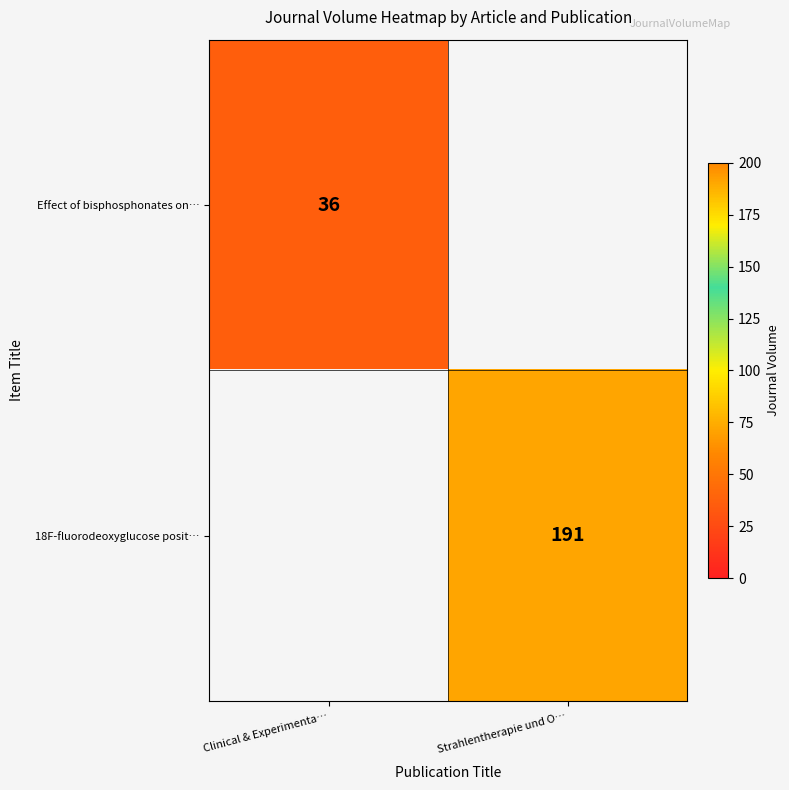

Is it true that Effect of bisphosphonates on… equals 54 at Clinical & Experimenta…?

False